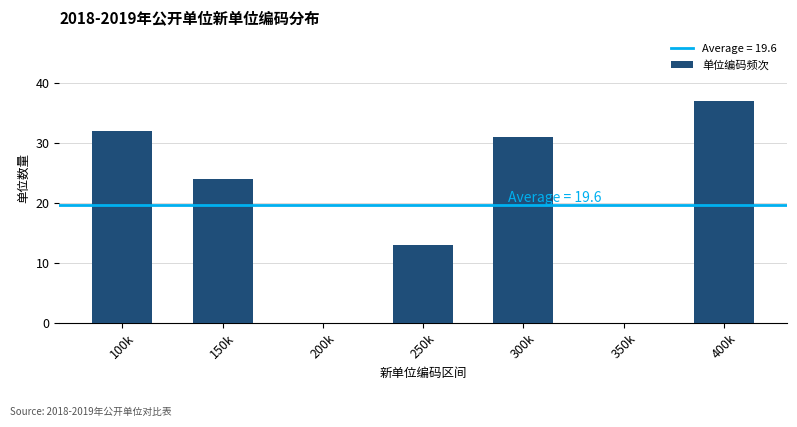

Reading left to right, extract all data points from this chart.

100k=32	150k=24	200k=0	250k=13	300k=31	350k=0	400k=37